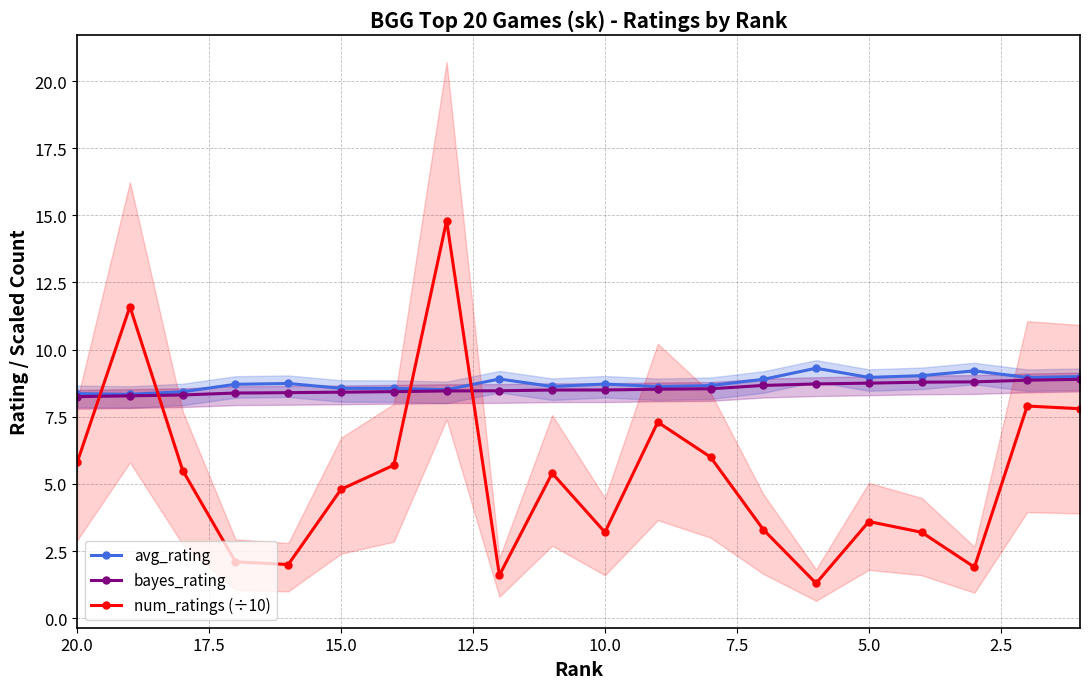

True or false: bayes_rating and avg_rating intersect in this chart.

False